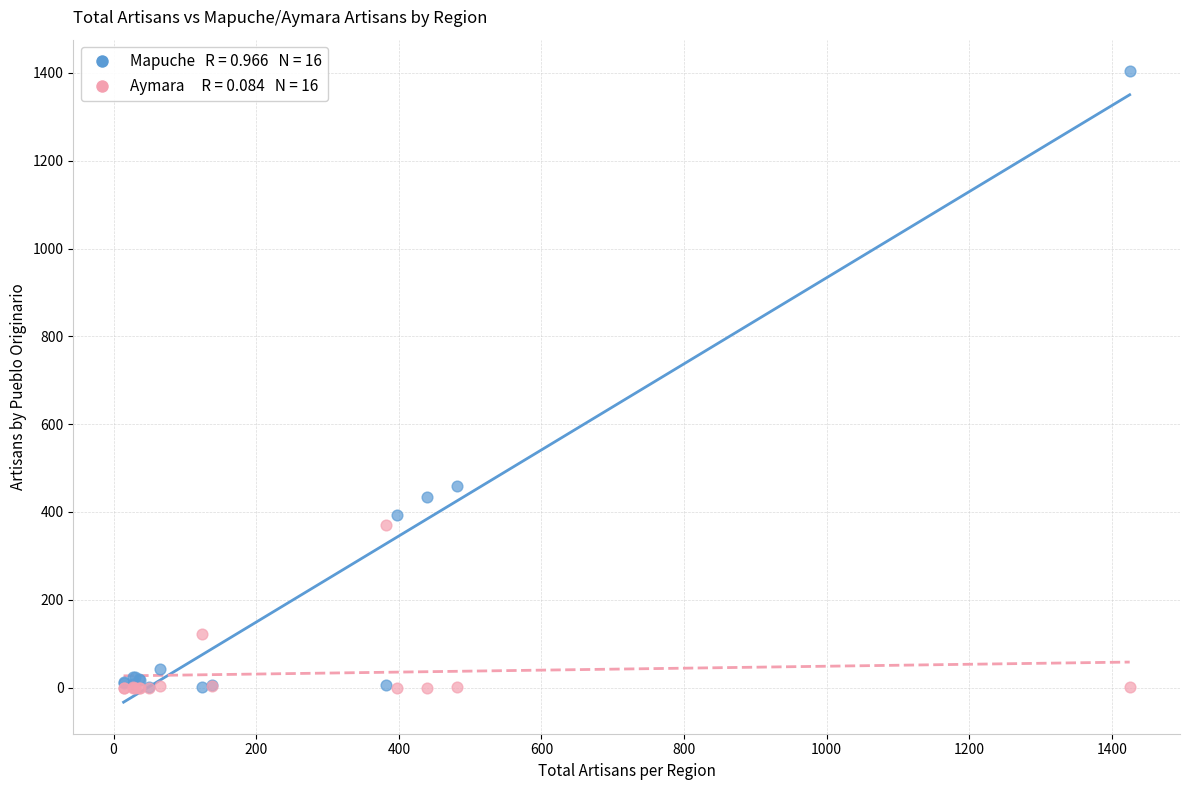

Across all series, what Y value is closest to 702?

460